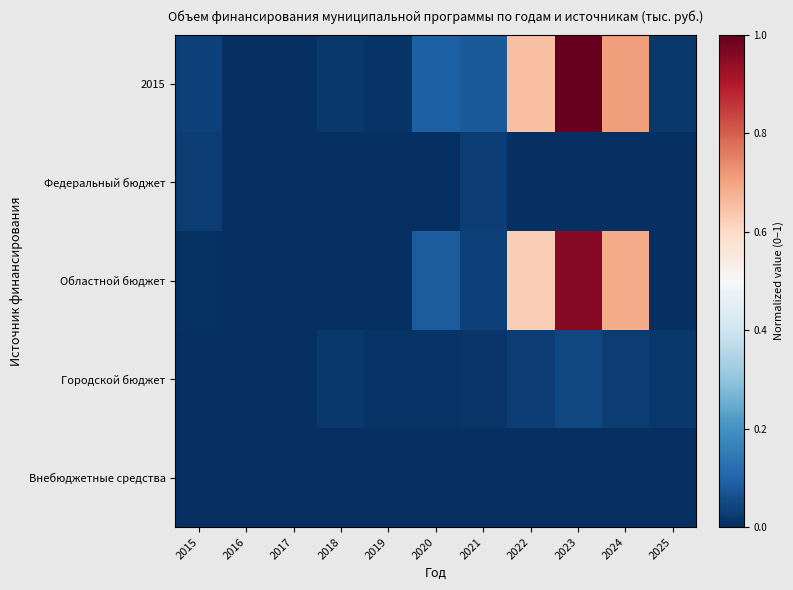

How many categories are shown in the chart?

11